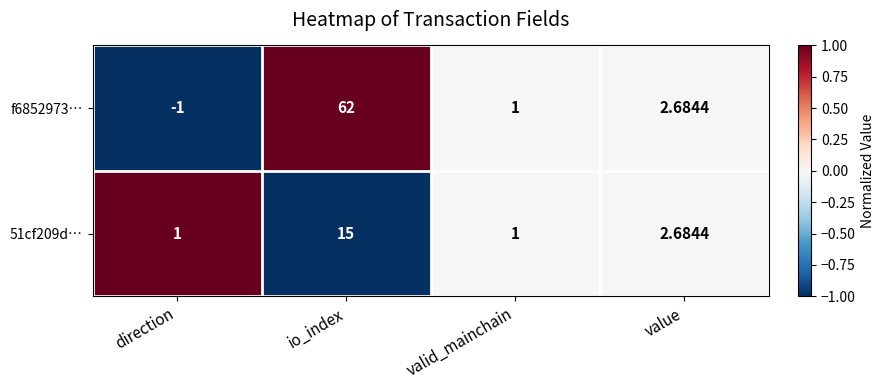

Which label corresponds to the smallest value in the chart?

direction